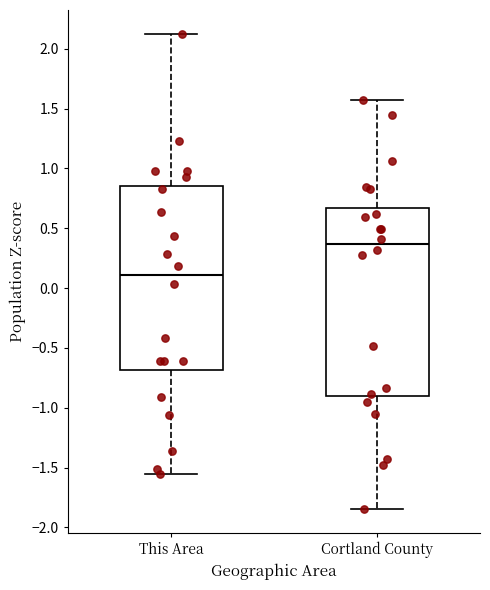

Reading left to right, read every box against the y-axis: the position of its median line, the range the box covers, and the ends of its whiskers. The values are not printed on the chart, so give them approximately, as read against the axis.

This Area: median 0.10, box -0.70 to 0.85, whiskers -1.55 to 2.10
Cortland County: median 0.35, box -0.90 to 0.65, whiskers -1.85 to 1.55